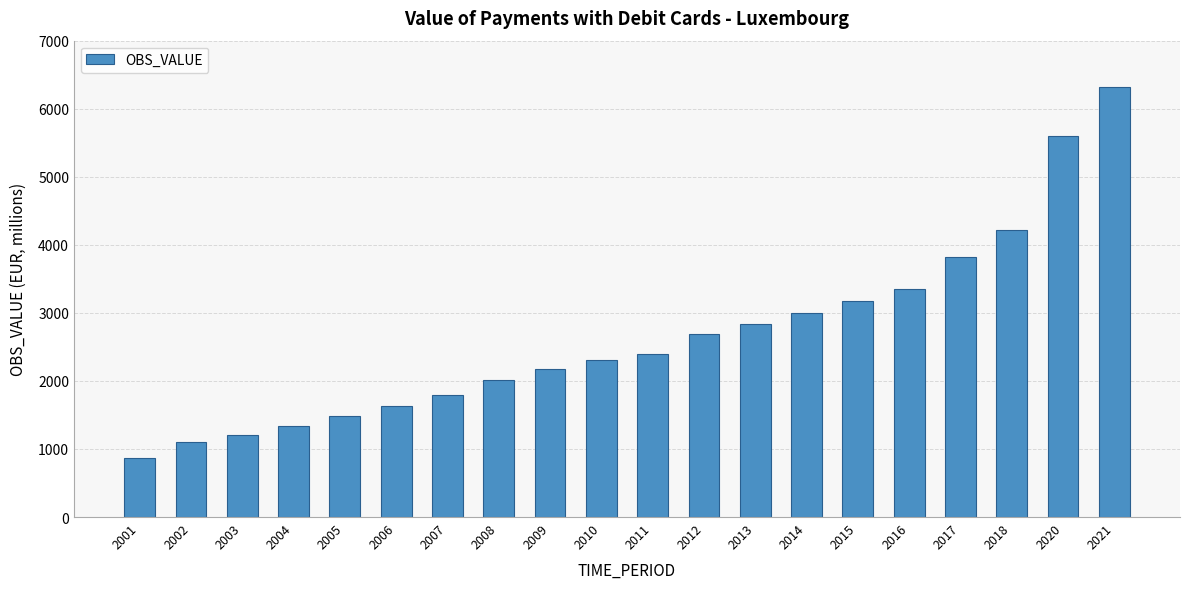

At which category does the chart reach its minimum across all series?

2001